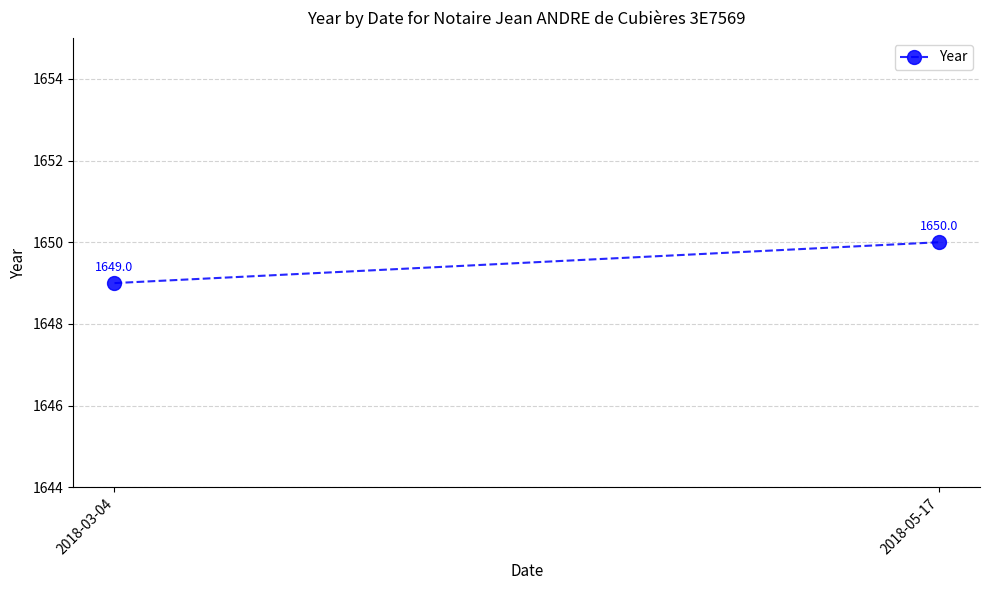

Reading left to right, list all the values displayed in this chart.

1649	1650